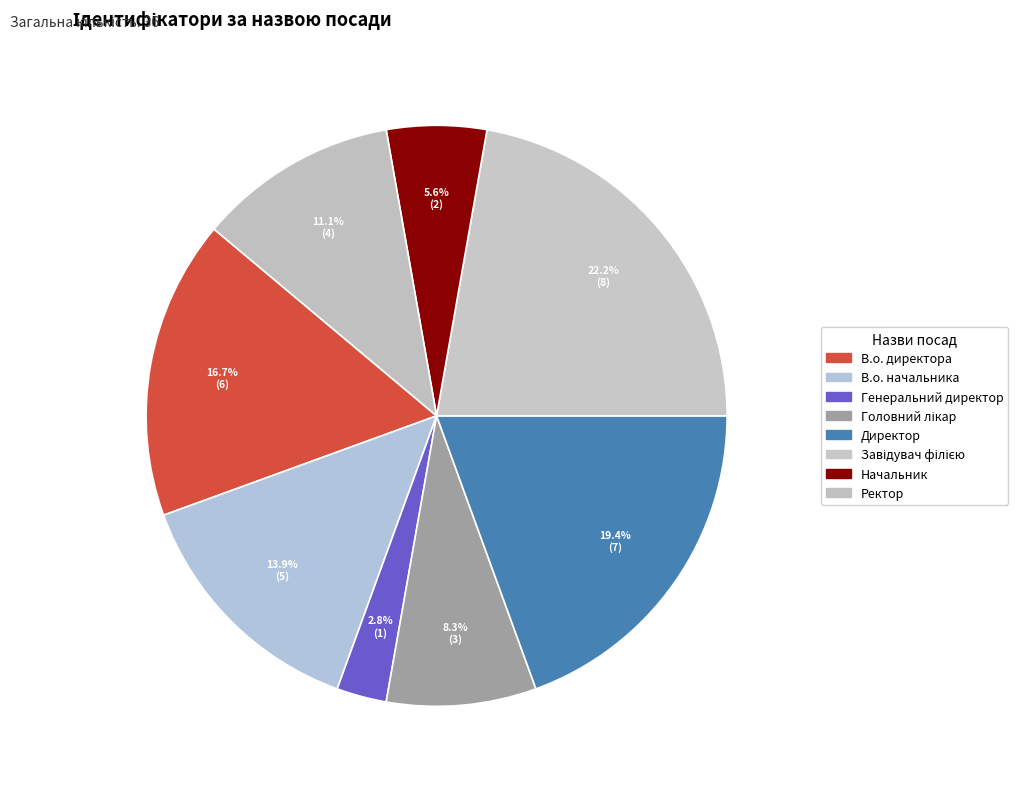

Approximately how many times larger is the value at Завідувач філією compared to В.о. начальника?

1.6